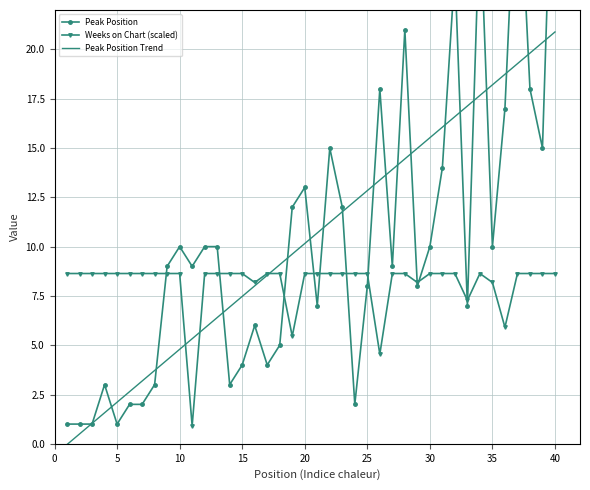

At which label does Peak Position Trend first exceed 10?

20